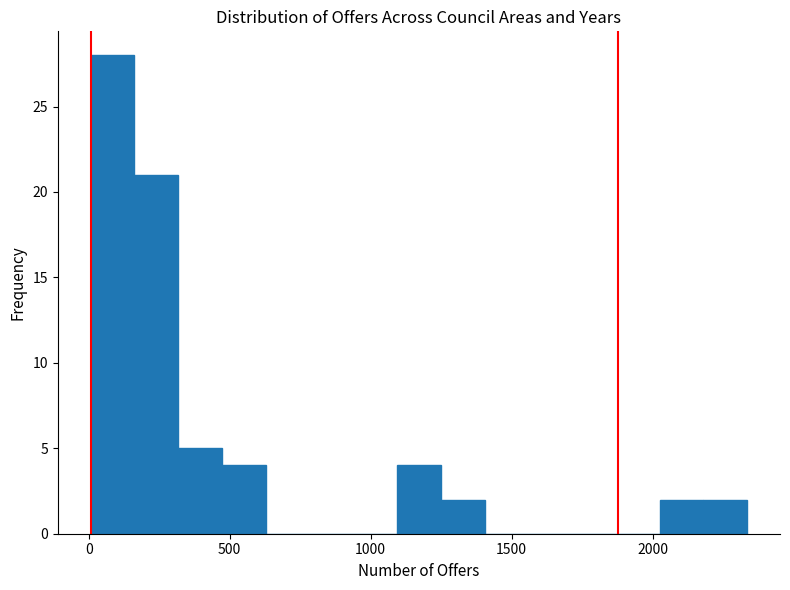

Read against the x-axis, roughly where is the centre of the tallest bar?

100